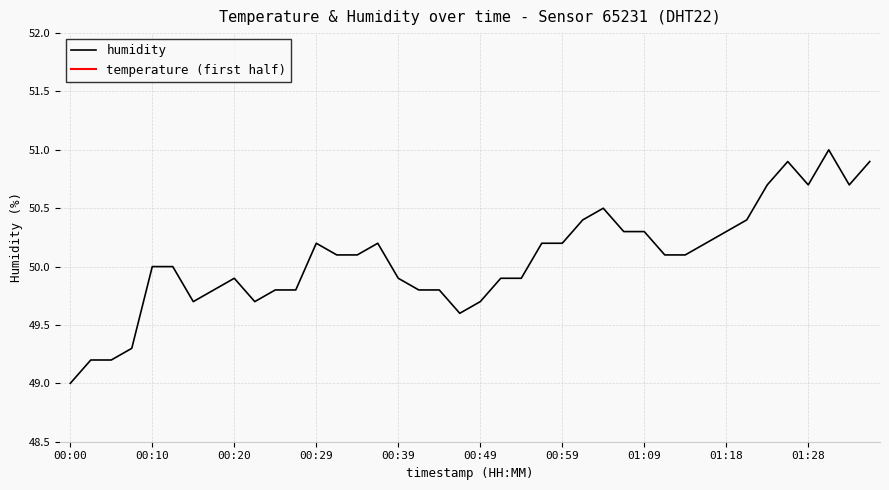

List the labels in order of value, largest first.

01:31, 01:26, 01:36, 01:23, 01:28, 01:33, 01:04, 01:01, 01:21, 01:06, 01:09, 01:18, 00:29, 00:37, 00:56, 00:59, 01:16, 00:32, 00:34, 01:11, 01:13, 00:10, 00:12, 00:20, 00:39, 00:52, 00:54, 00:17, 00:25, 00:27, 00:42, 00:44, 00:15, 00:22, 00:49, 00:47, 00:07, 00:03, 00:05, 00:00